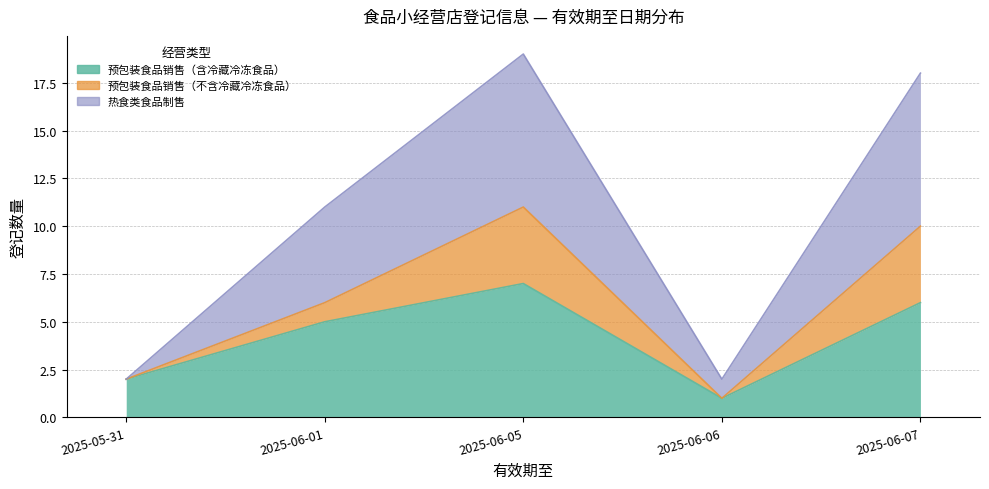

What is the difference between the second highest and minimum values in the 预包装食品销售（含冷藏冷冻食品） series?

5